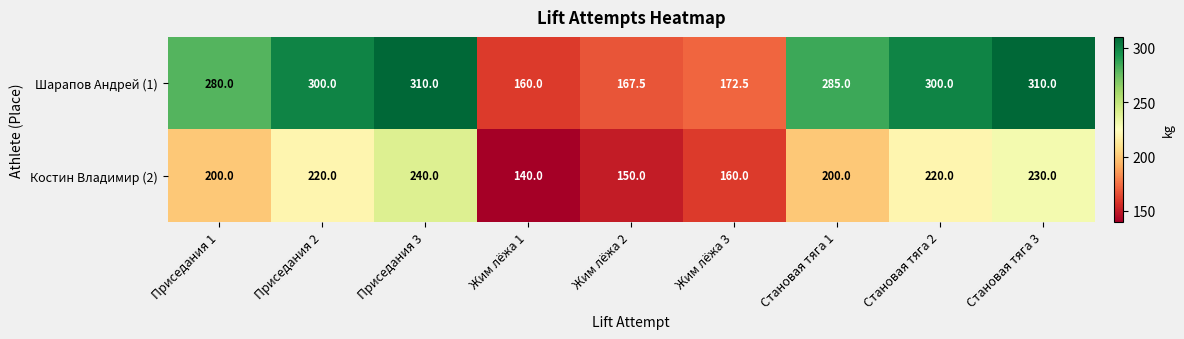

Which series has the largest total across all categories?

Шарапов Андрей (1)